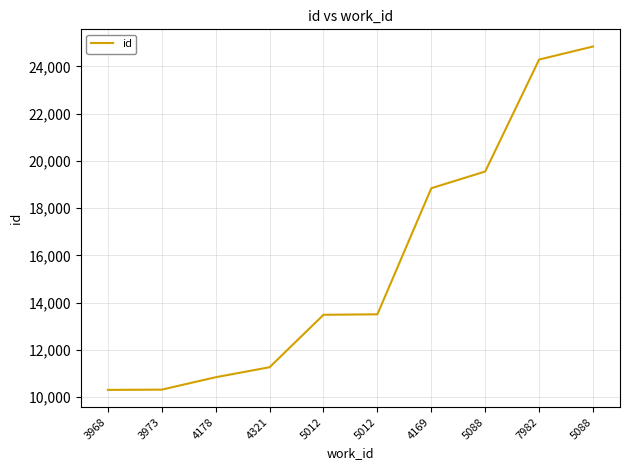

Reading left to right, list all the values displayed in this chart.

3968=10303	3973=10314	4178=10839	4321=11263	5012=13482	5012=13503	4169=18841	5088=19550	7982=24289	5088=24841